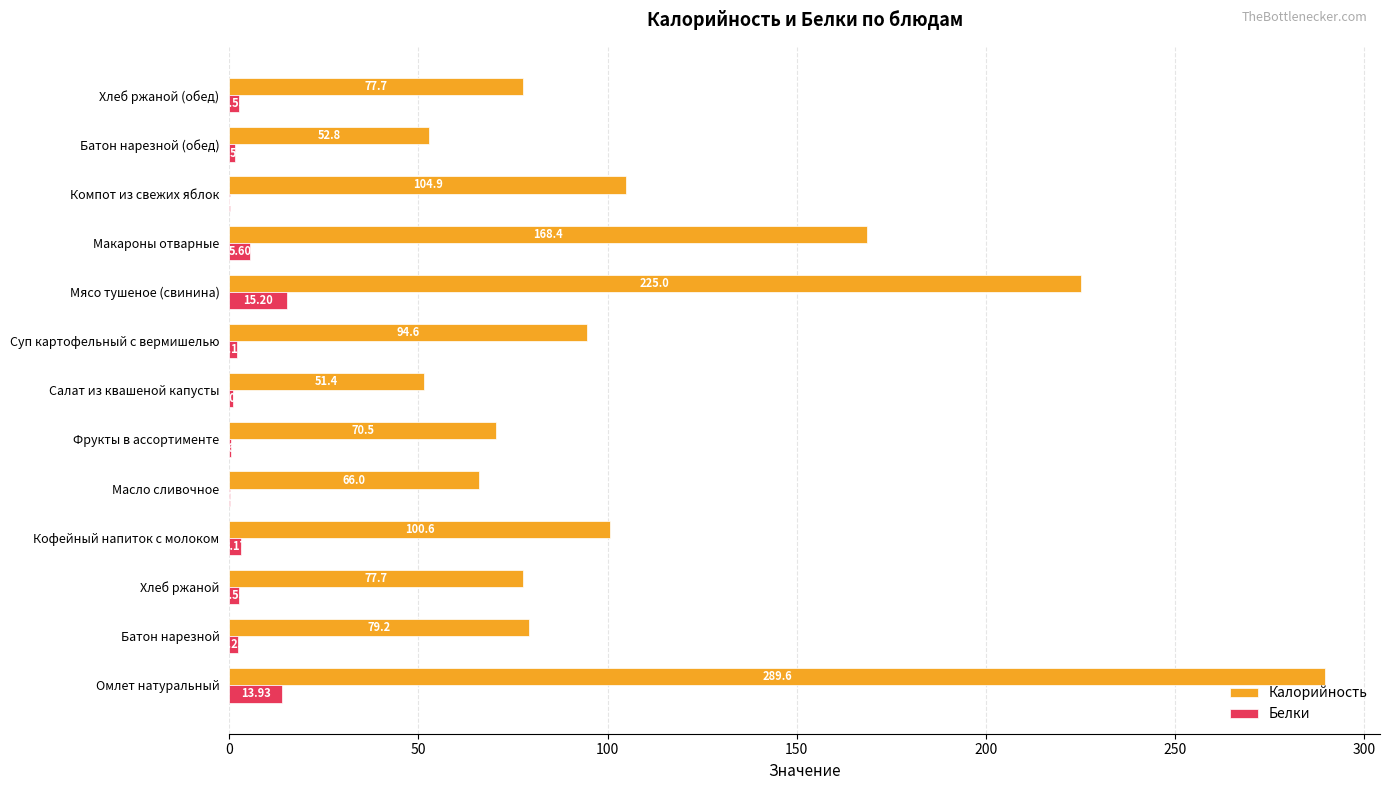

Which series changed the most between Макароны отварные and Батон нарезной (обед)?

Калорийность